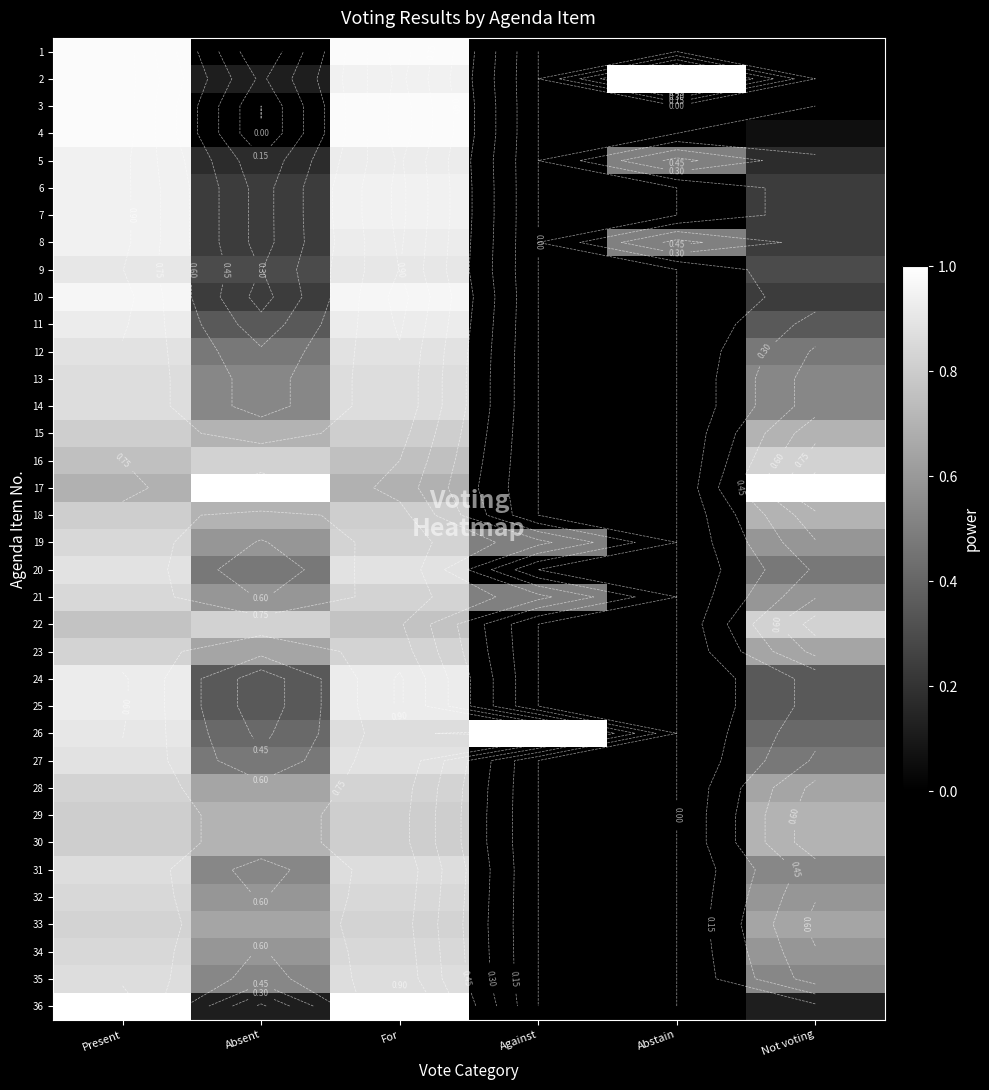

What is the difference between the maximum and minimum values in the 30 series?

0.8